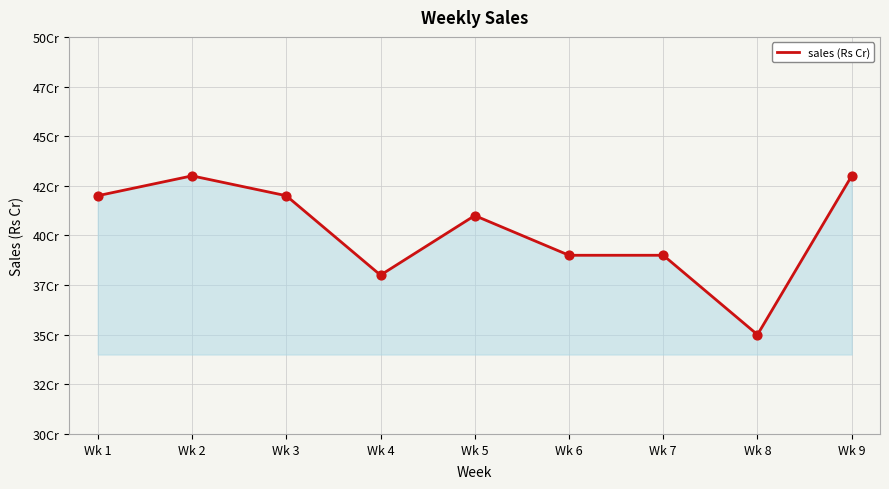

What is the change in value from Wk 1 to Wk 5?

-1